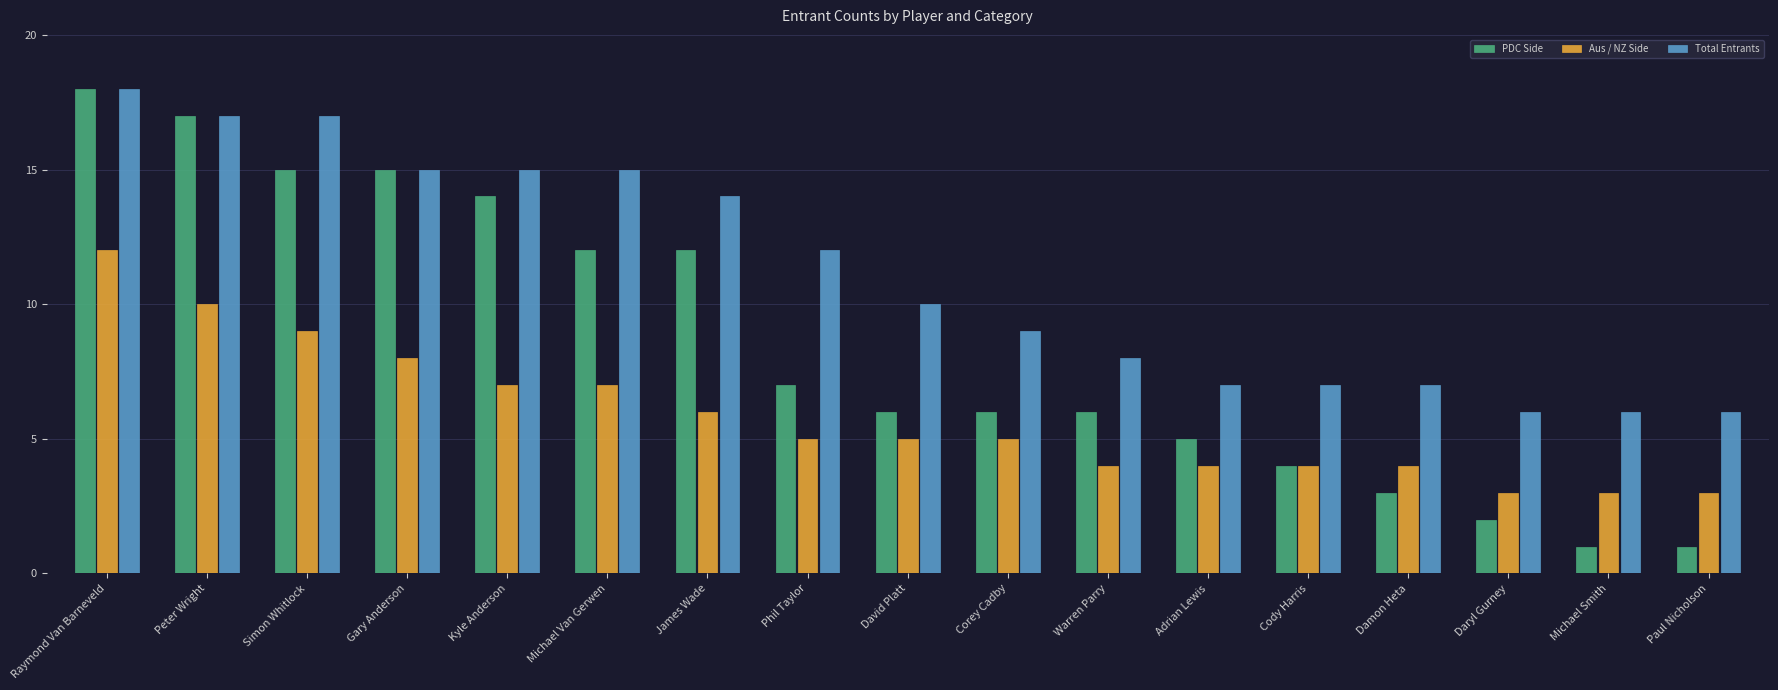

How many bars are there in each group?

3